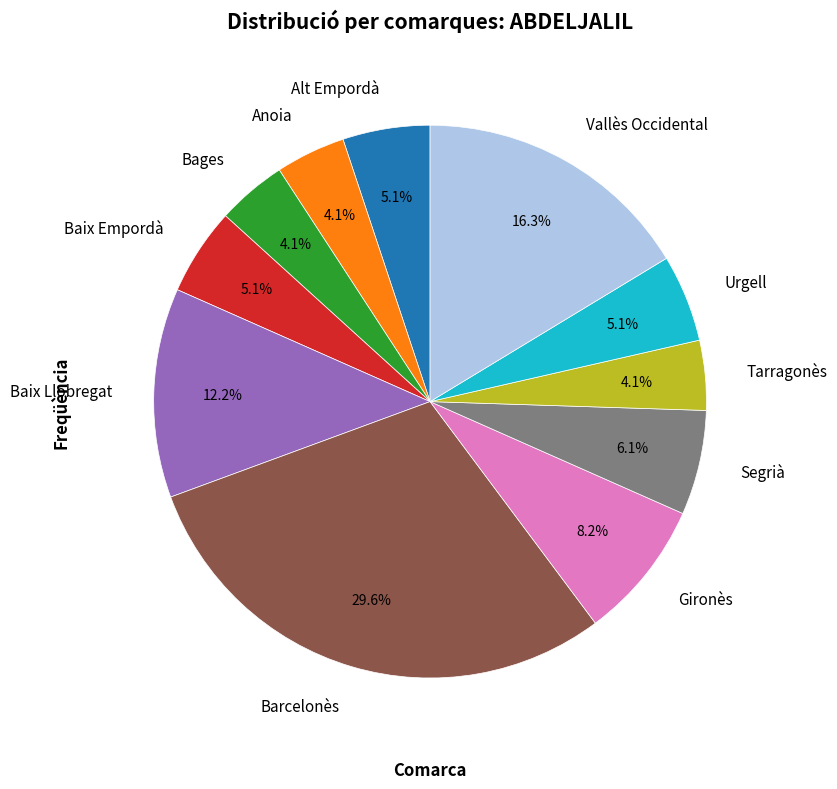

What percentage is the Bages slice, to the nearest percent?

4%